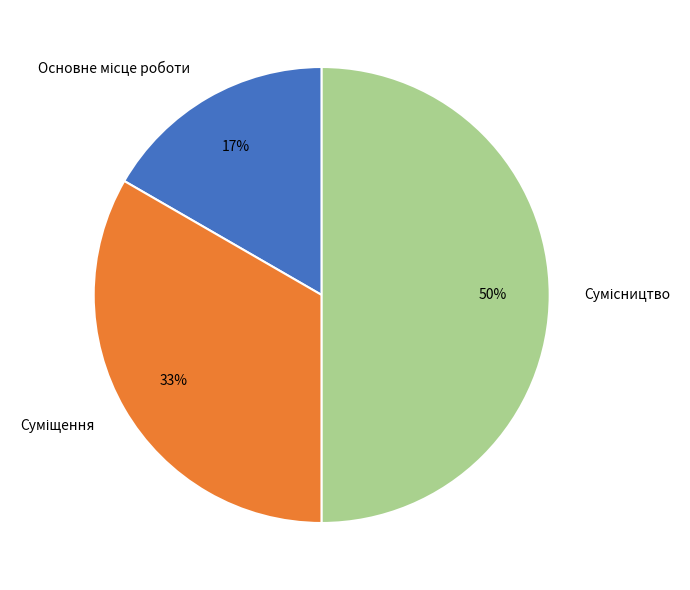

To the nearest percent, what is the difference between the largest and smallest slice percentages?

33%